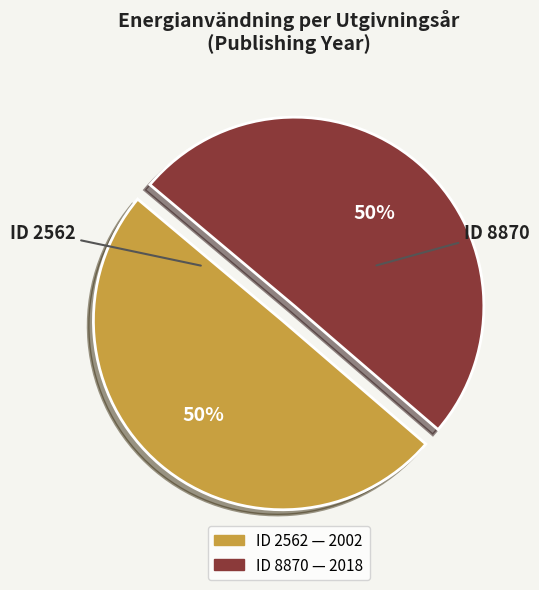

To the nearest percent, what is the average slice percentage?

50%